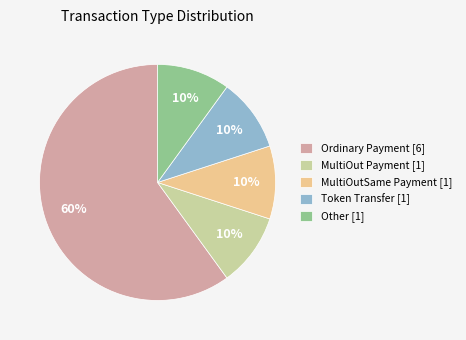

Between MultiOut Payment [1] and Ordinary Payment [6], which is larger?

Ordinary Payment [6]